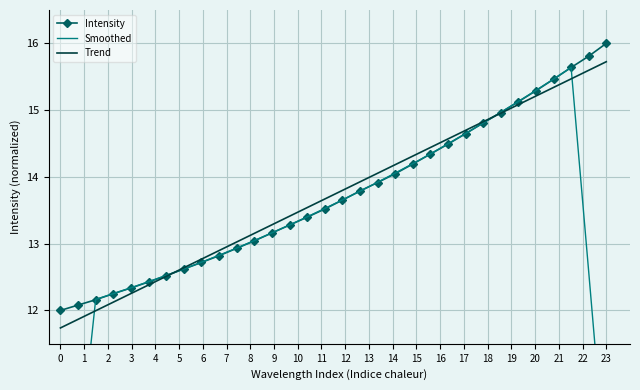

What is the minimum value for Smoothed?

7.2